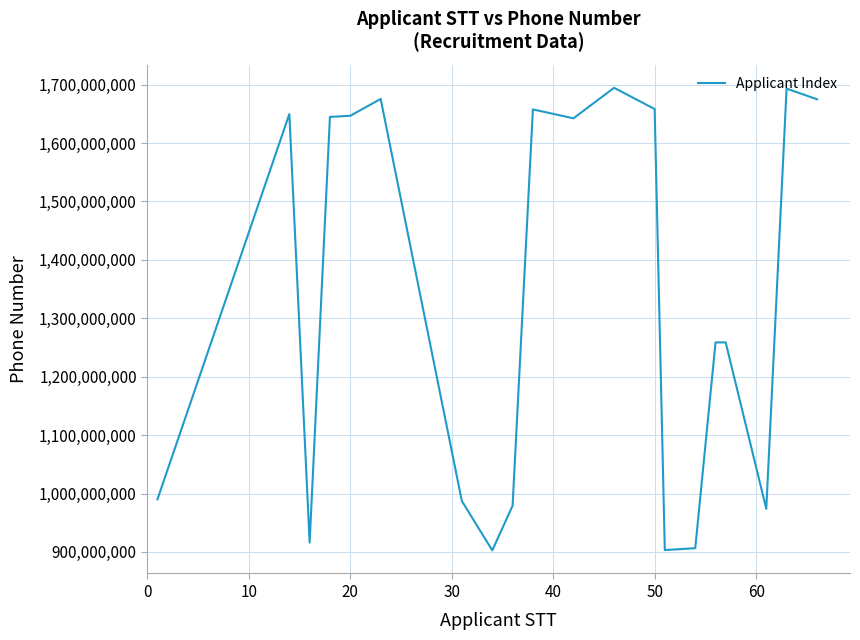

What is the difference between the maximum and minimum values?

791781292